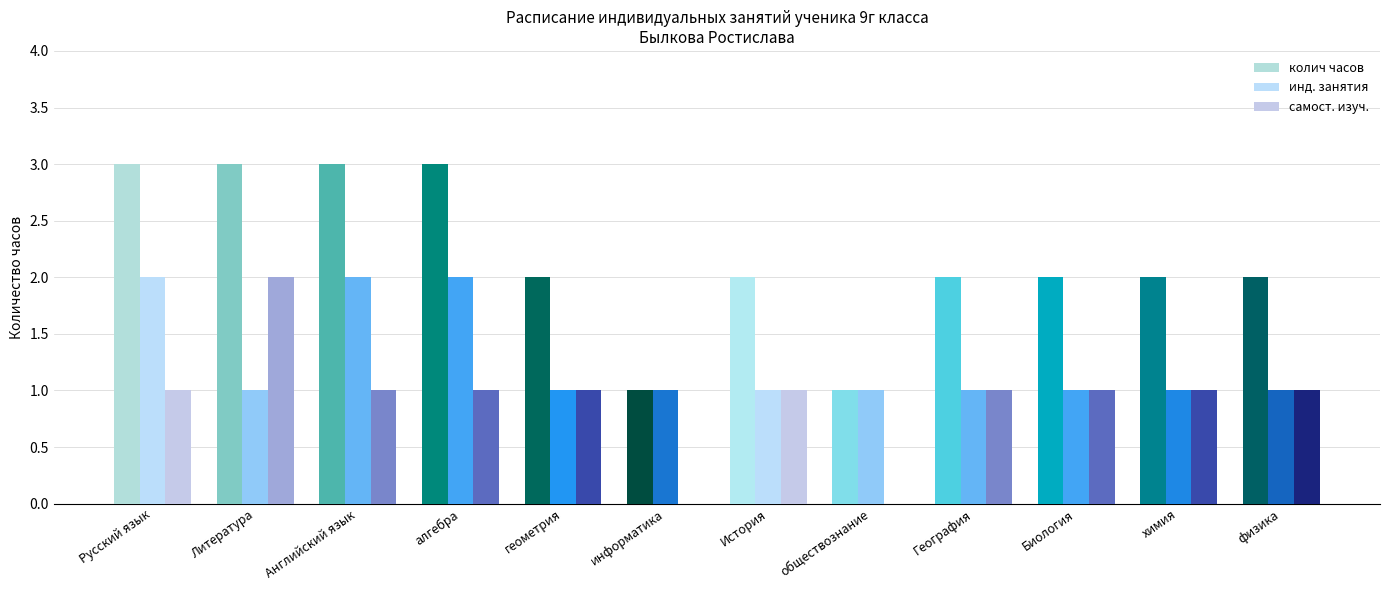

How many groups of bars are there?

12